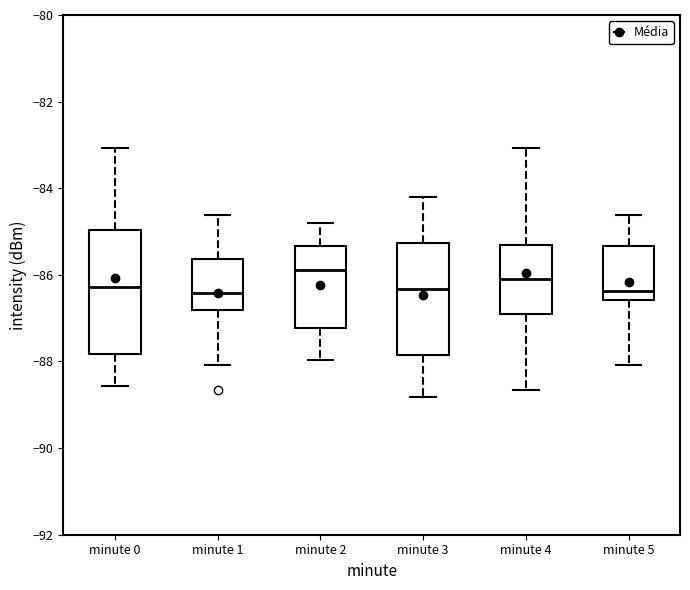

Which box has the highest median line?

minute 2